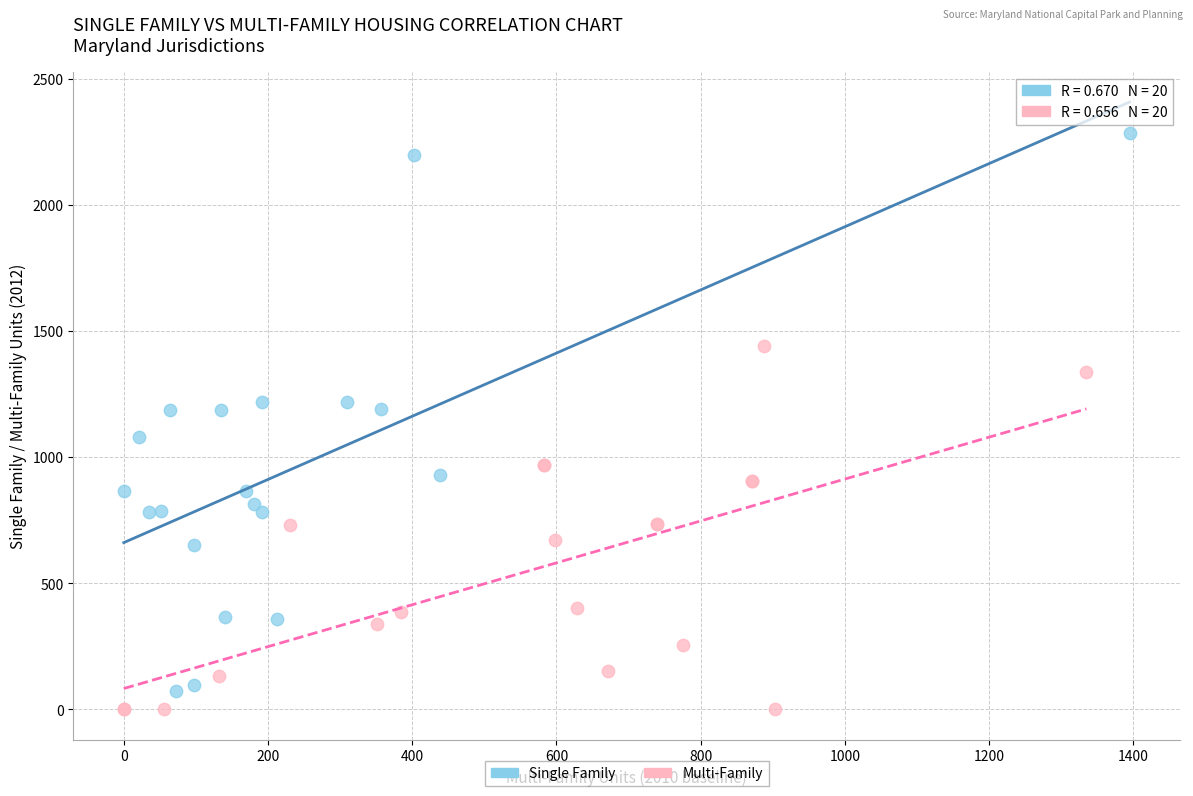

Which series reaches the maximum Y coordinate?

Single Family